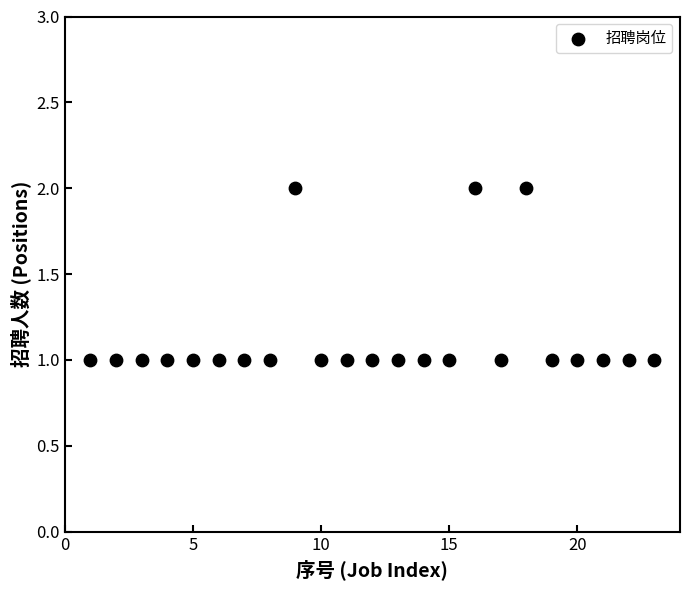

What is the range of X values (max minus min)?

22